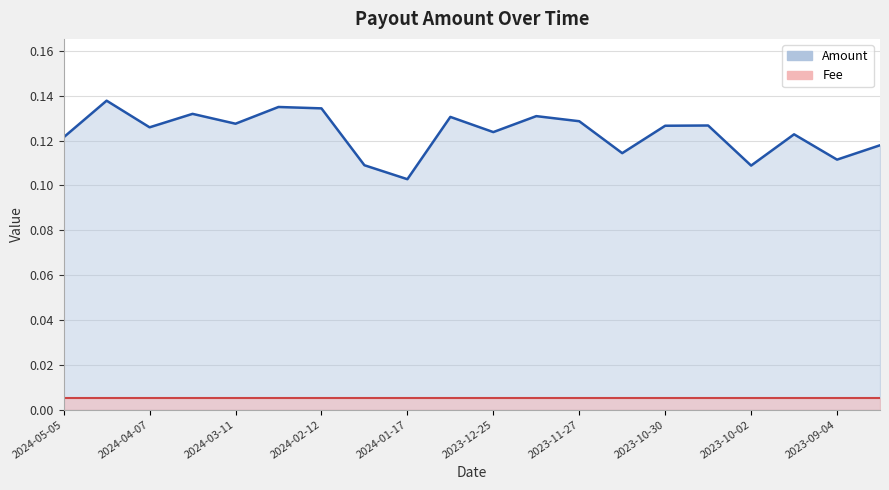

Reading right to left, extract all data points from this chart.

0.1	0.1	0.1	0.1	0.1	0.1	0.1	0.1	0.1	0.1	0.1	0.1	0.1	0.1	0.1	0.1	0.1	0.1	0.1	0.1